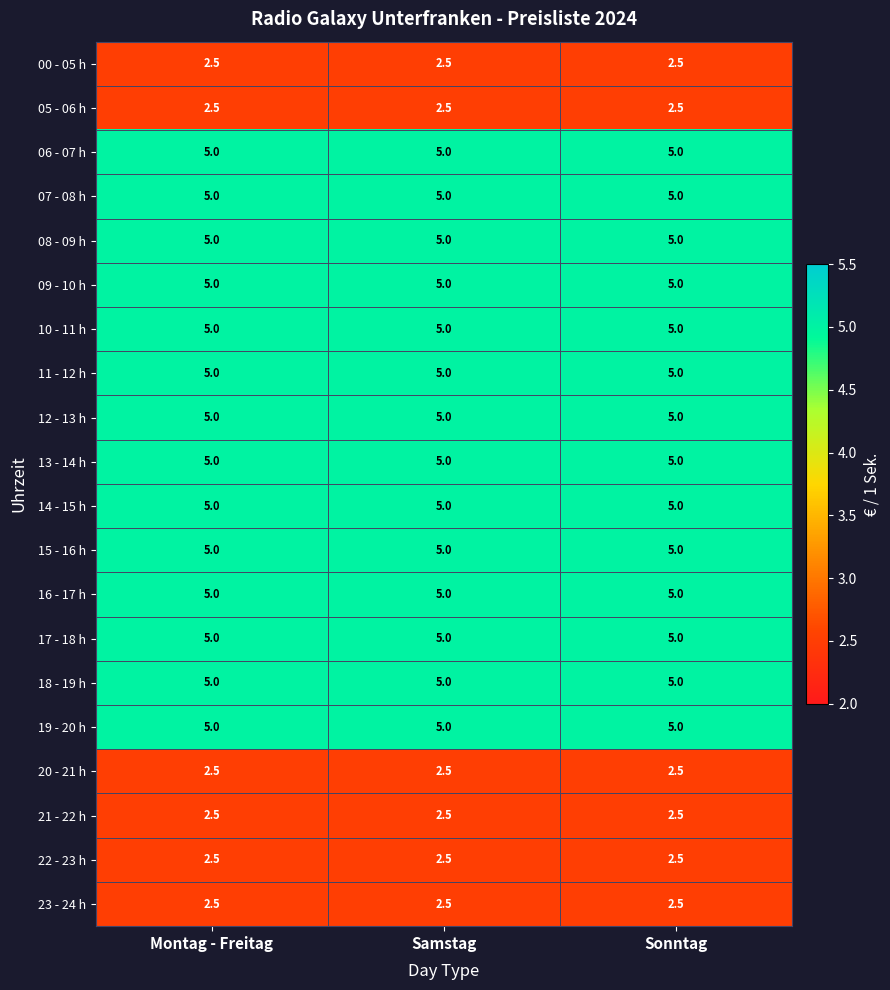

What is the maximum value for 09 - 10 h?

5.0